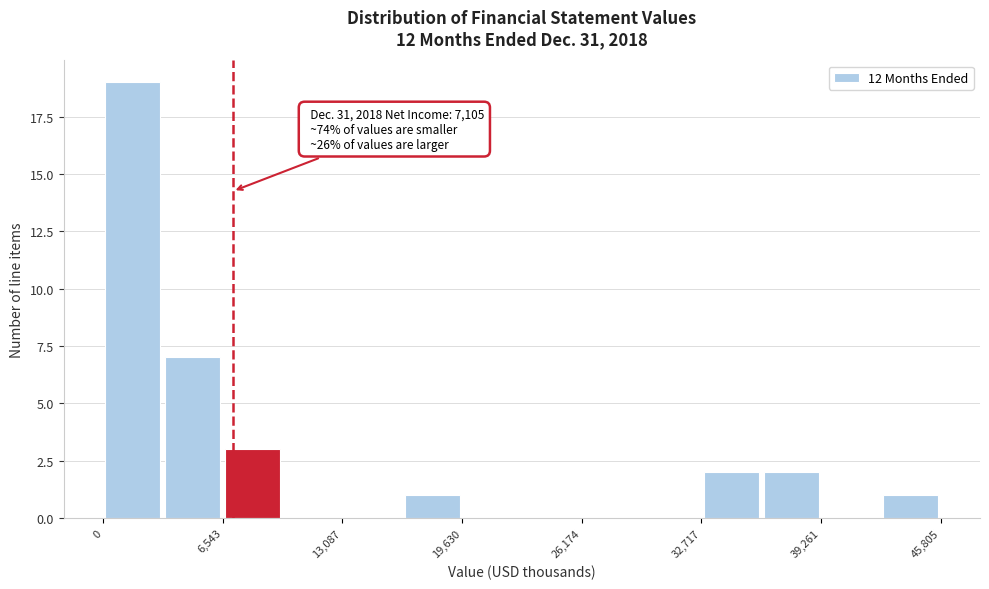

Around what value on the x-axis is the tallest bar? Give the approximate position of its centre, as read against the axis.

2000